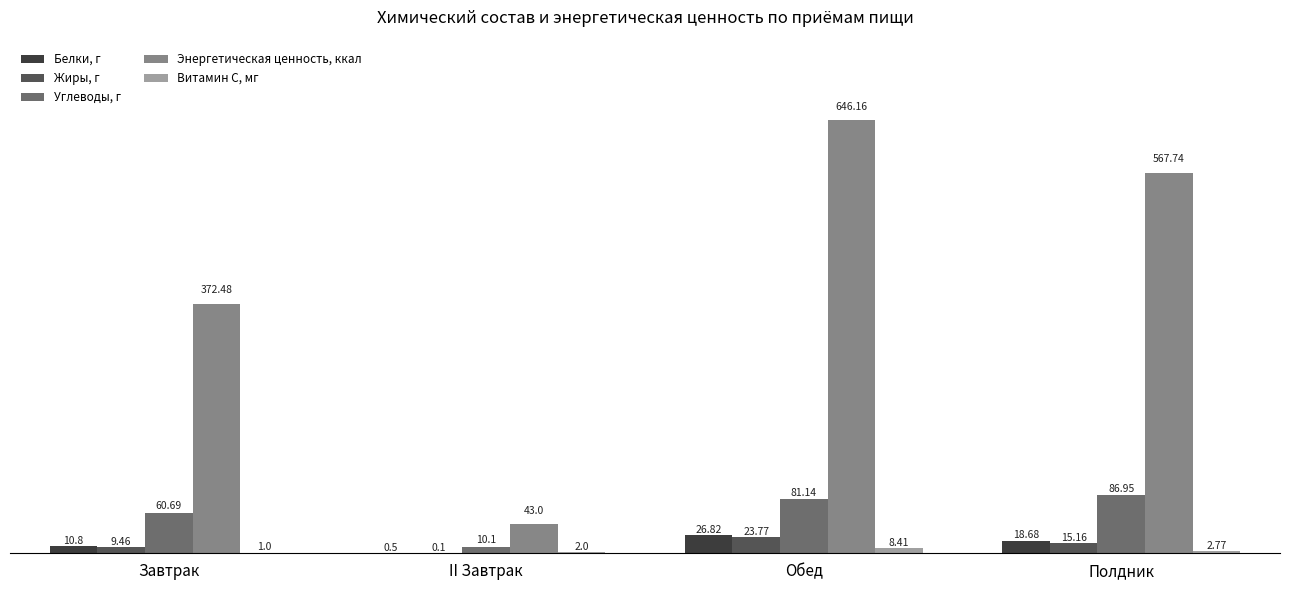

Which series changed the most between Обед and Полдник?

Энергетическая ценность, ккал